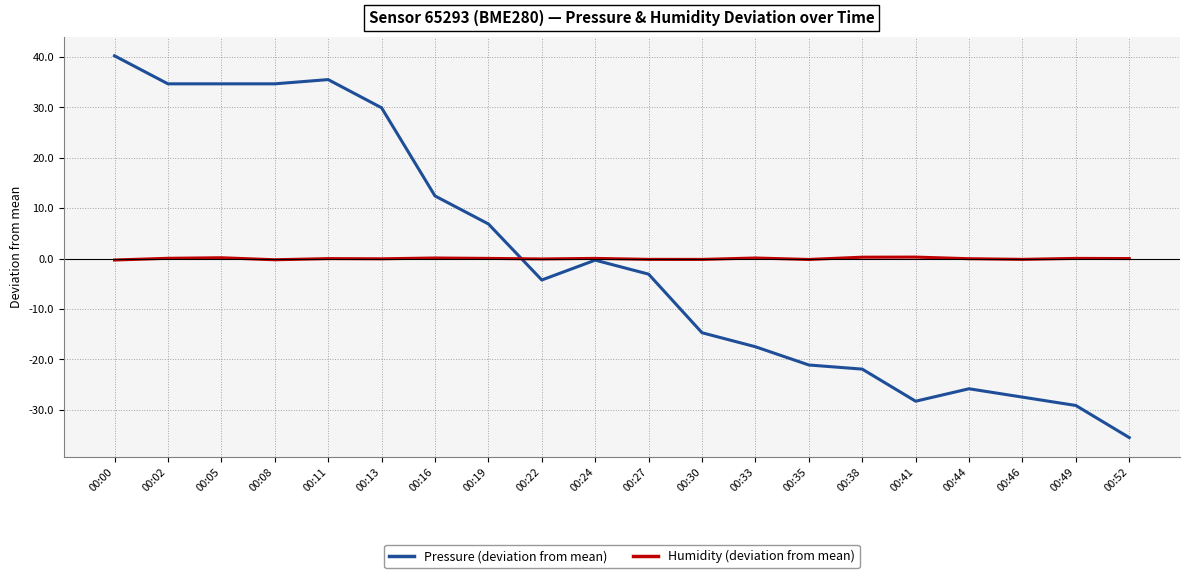

What is the greatest value displayed?

40.3